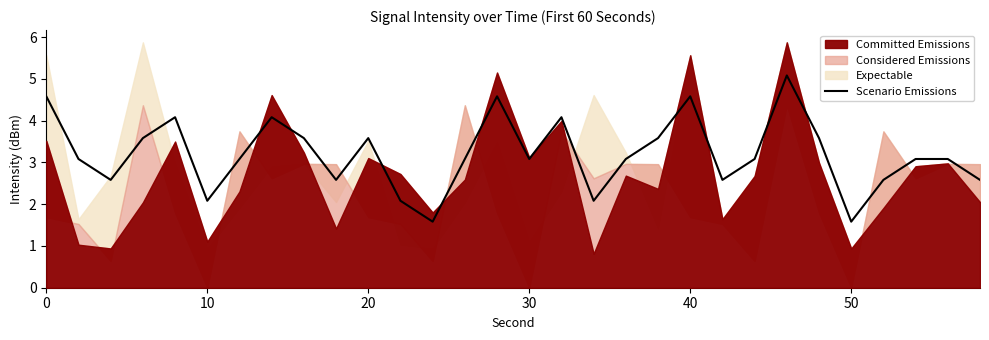

Is it true that Scenario Emissions equals 1.3 at 10?

False